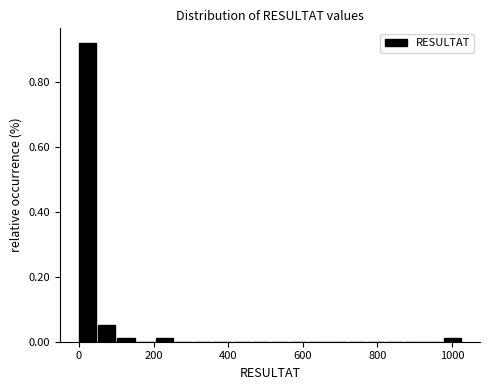

Read against the x-axis, roughly where is the centre of the tallest bar?

20